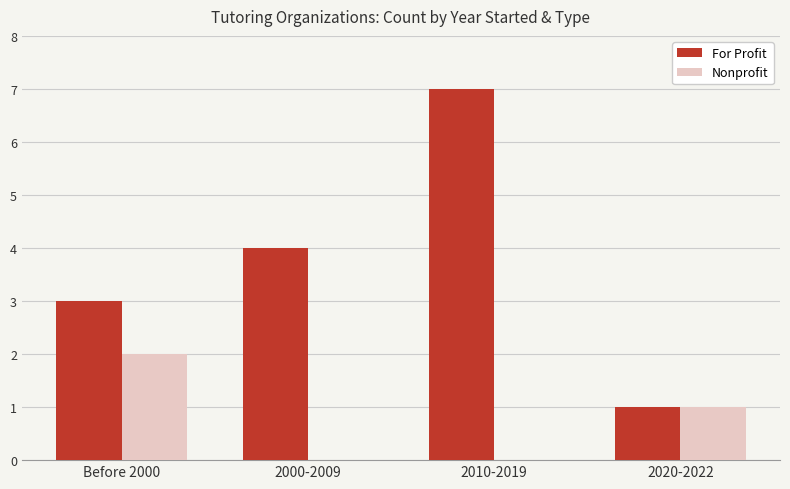

Which category has the highest value in the Nonprofit series?

Before 2000